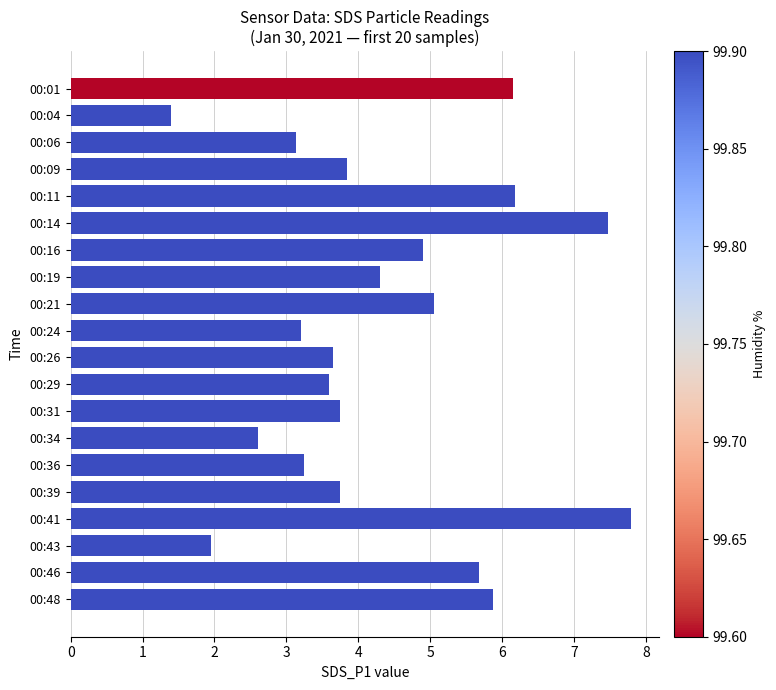

Where is the data nearest to the value 4?

00:09